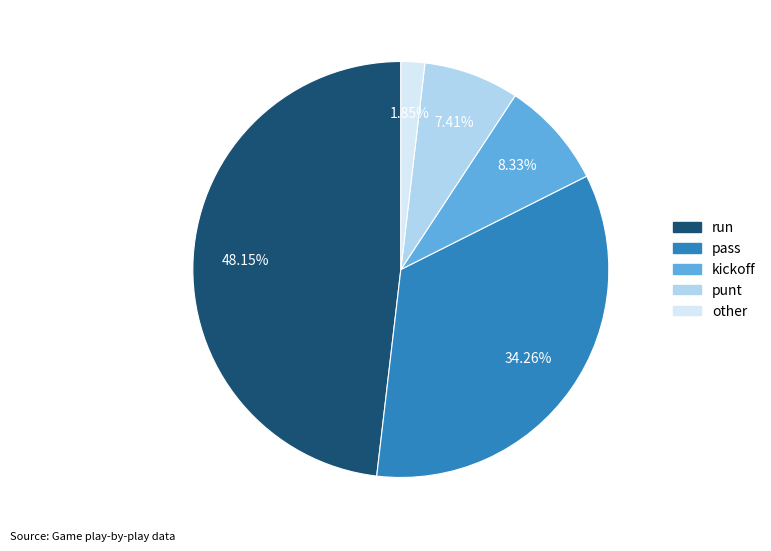

What is the ratio of the value at run to the value at punt?

6.5